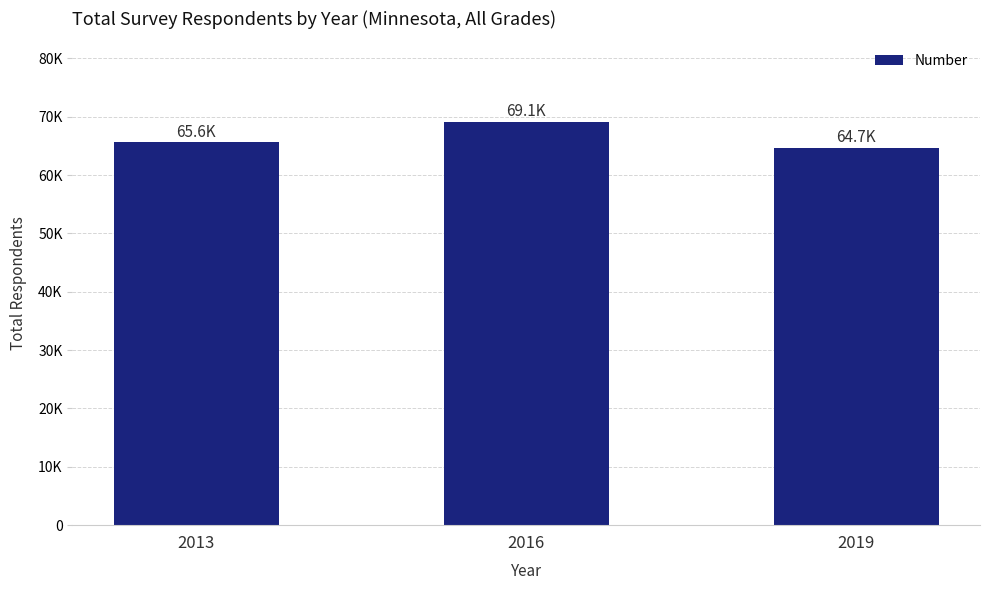

What is the value of the 1st bar from the left?

65618